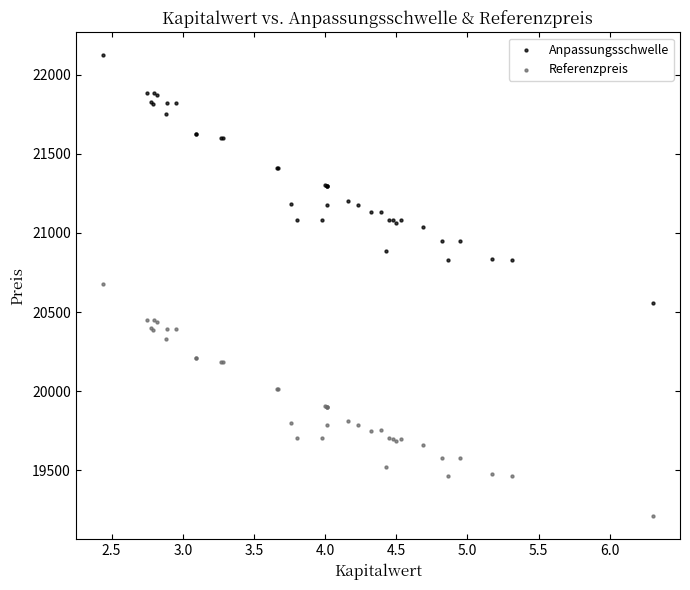

Which series has the widest spread of Y values?

Anpassungsschwelle